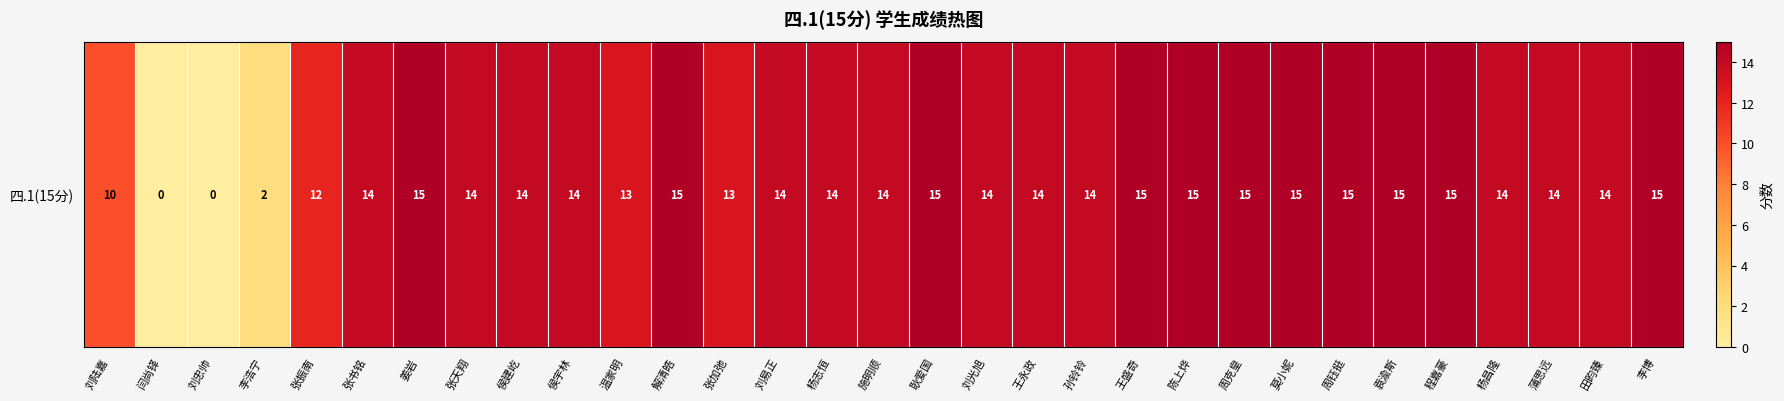

What is the ratio of the value at 孙铃铃 to the value at 施明顺?

1.0